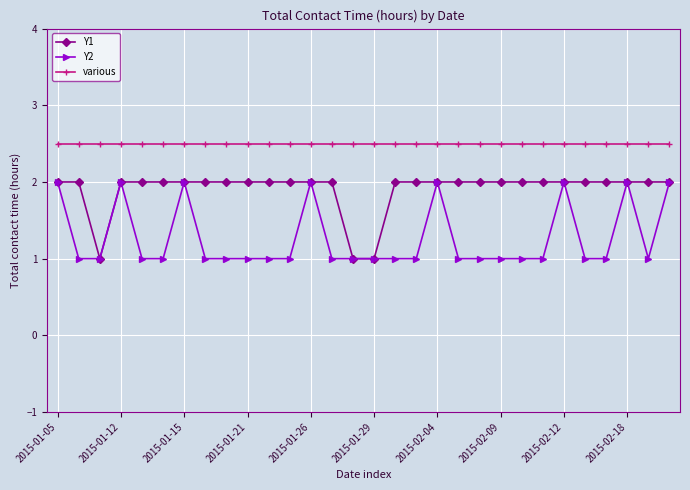

Which series has the largest total across all categories?

various